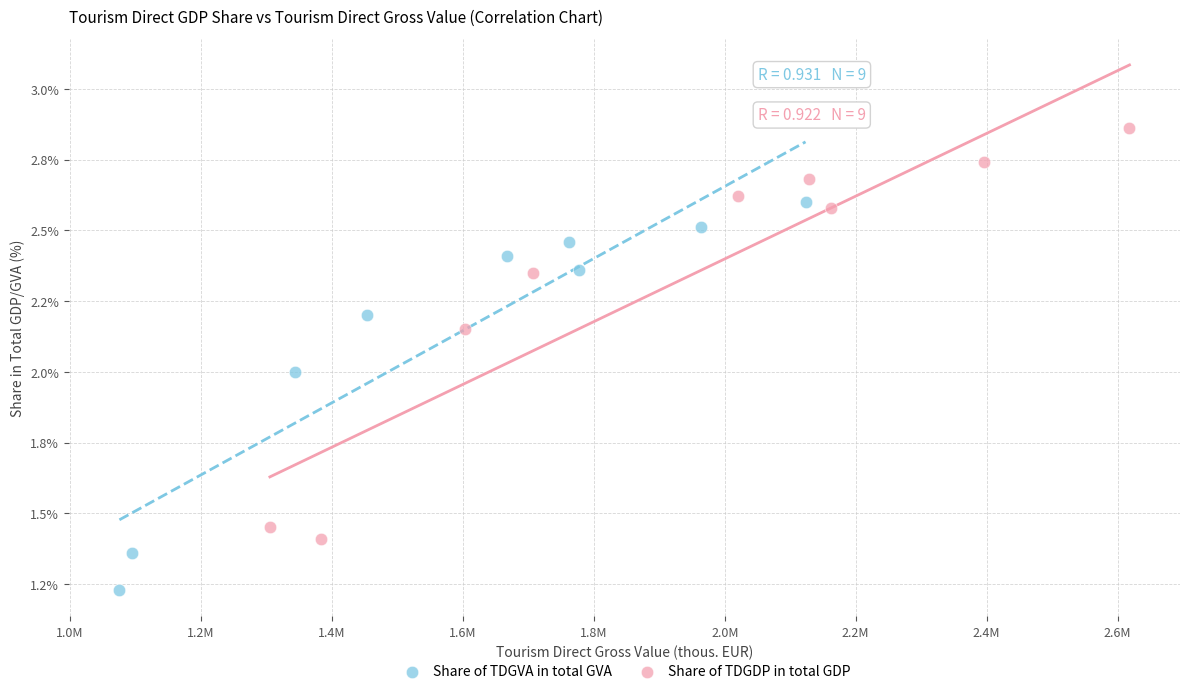

Which series has the widest spread of Y values?

Share of TDGDP in total GDP